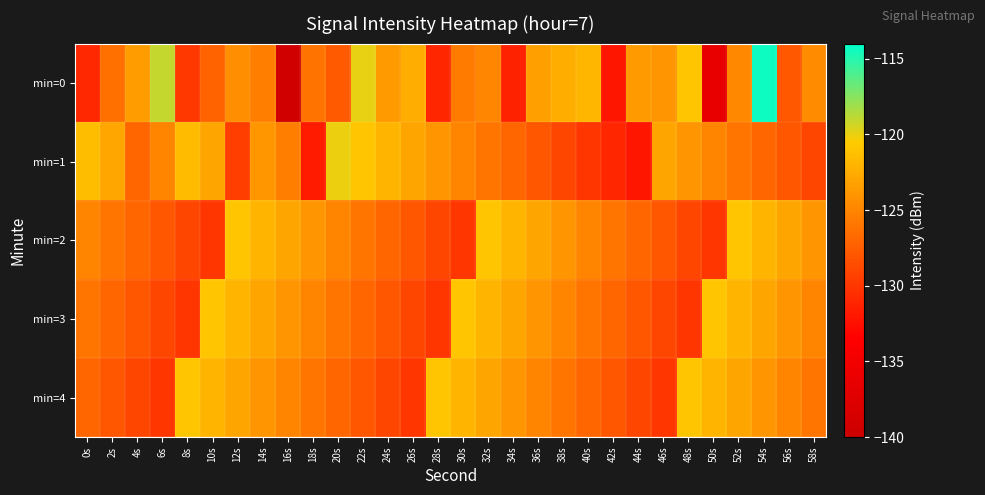

Between 54s and 12s, which is larger?

54s